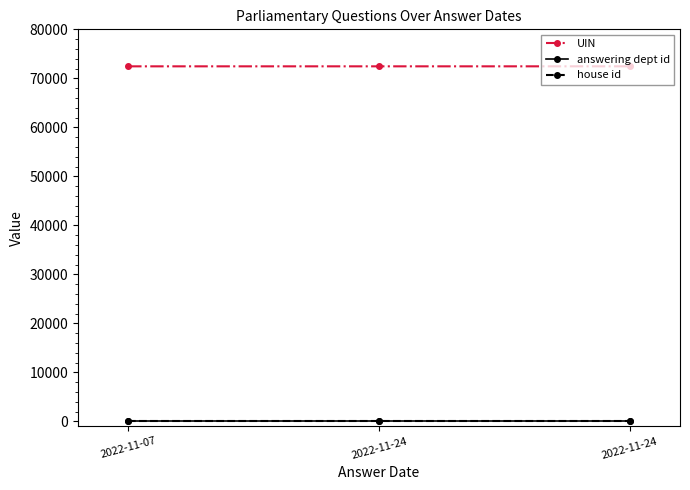

What are all the series names shown in the legend?

UIN, answering dept id, house id